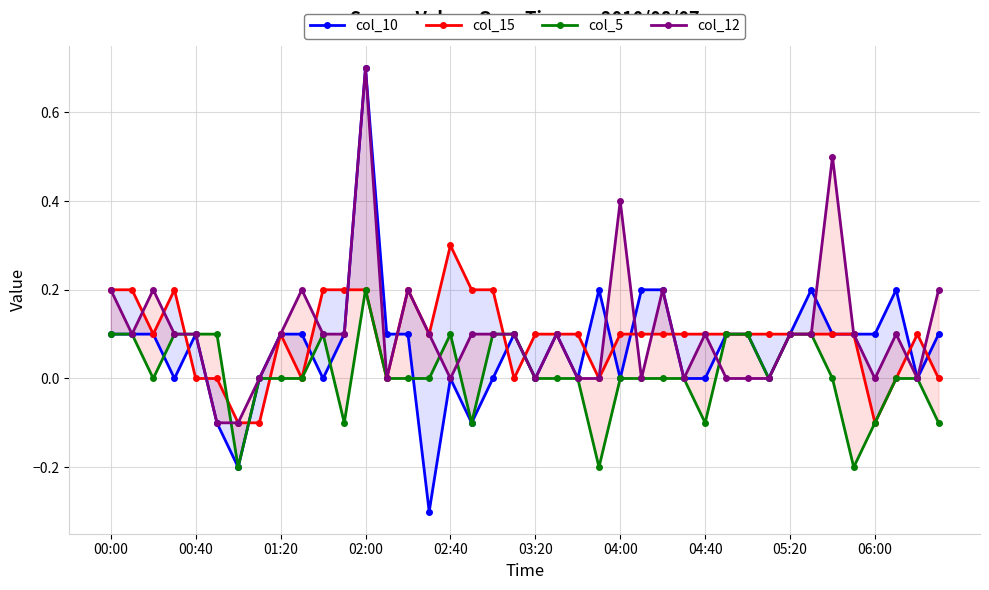

How many series are shown in this chart?

4